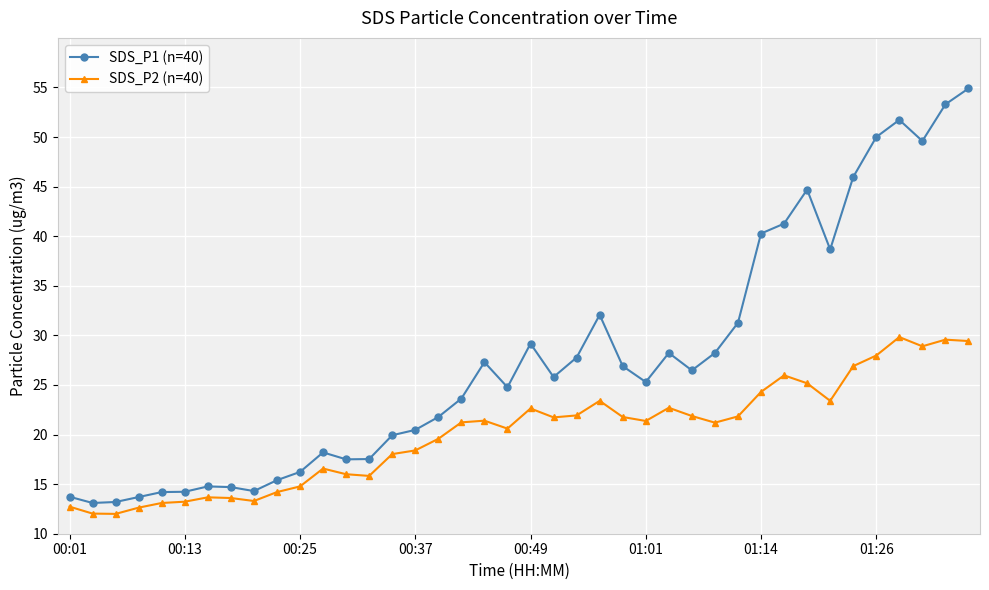

List the series in order of their overall mean, lowest first.

SDS_P2 (n=40), SDS_P1 (n=40)